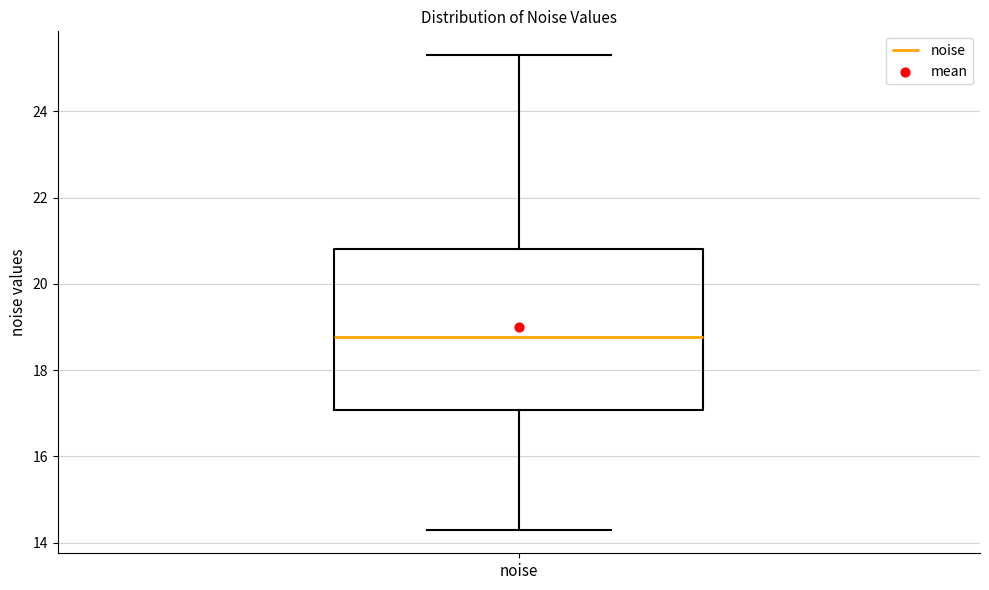

Where does the upper whisker of the box for noise end on the y-axis? The values are not printed on the chart, so give them approximately, as read against the axis.

25.4